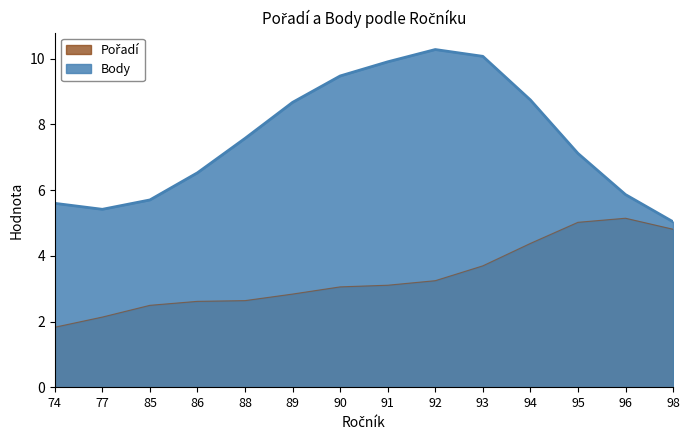

At which category is the sum across all series the highest?

93